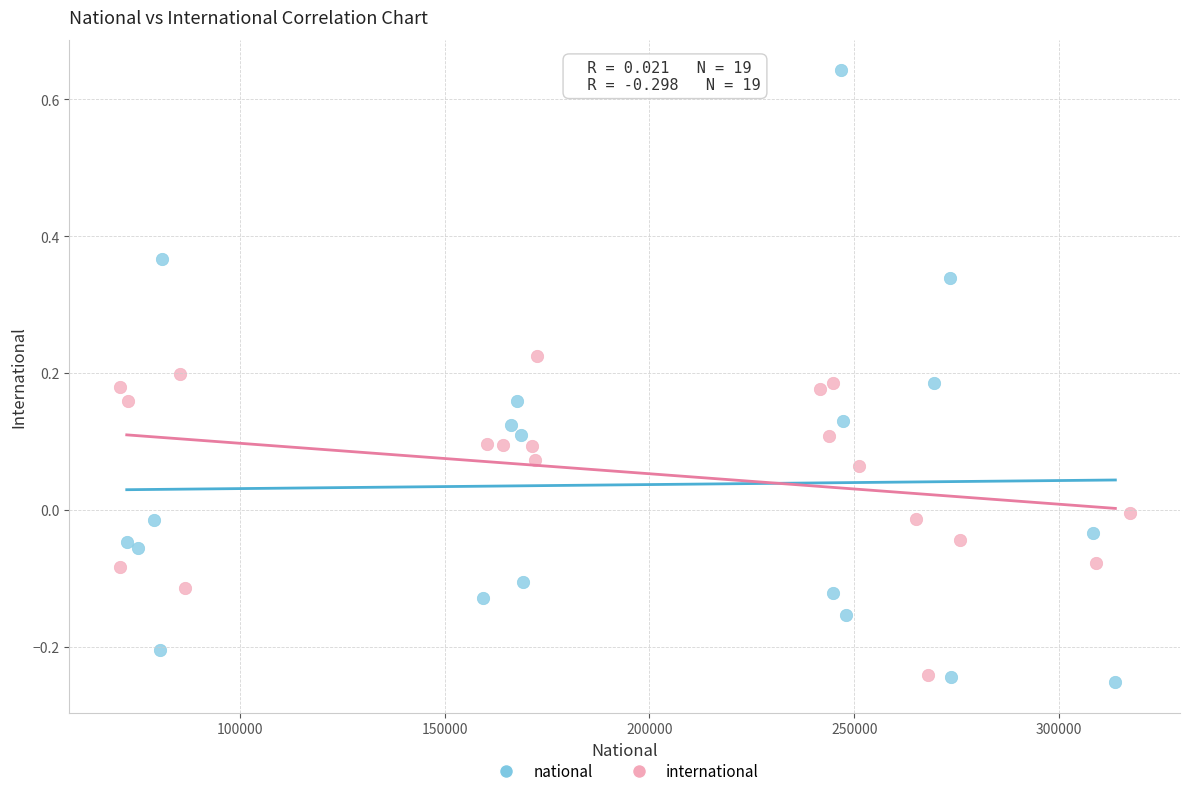

What are all the series names shown in the legend?

national, international